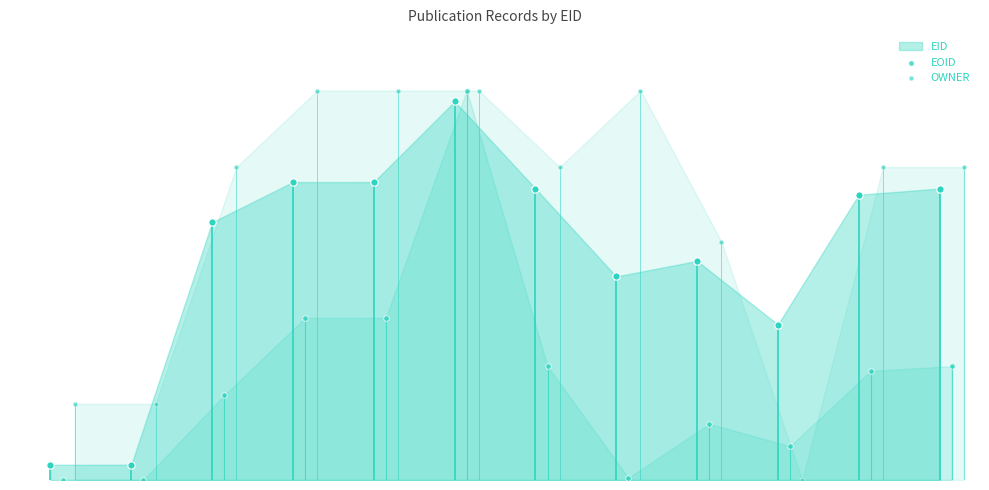

At how many categories does at least one series exceed 87?

4